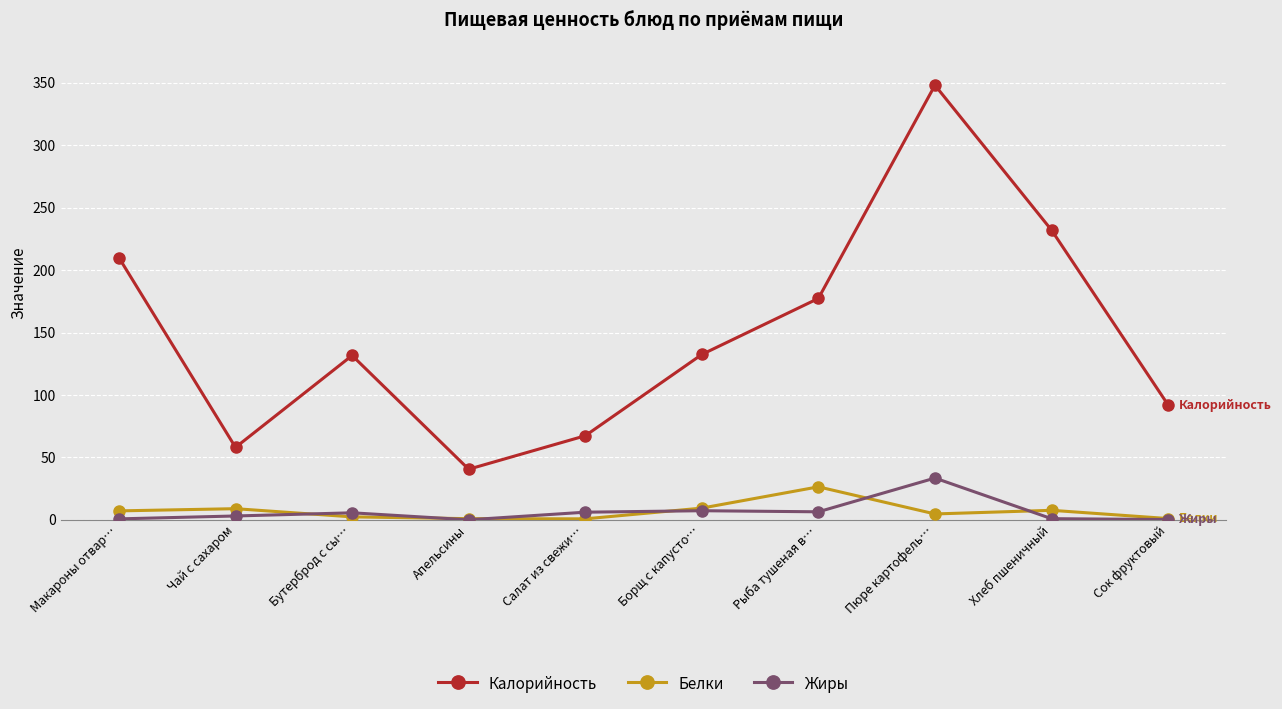

Does the chart have visible grid lines?

Yes